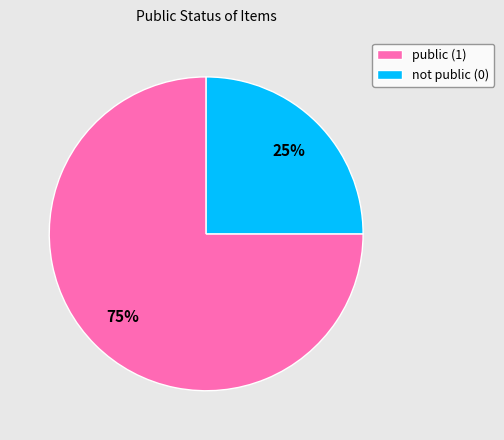

Combined, do public (1) and not public (0) account for over 50%?

Yes